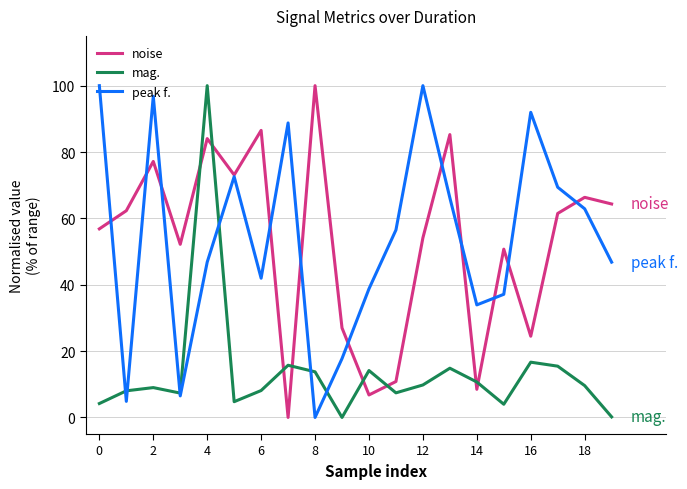

What is the greatest value displayed?

100.0